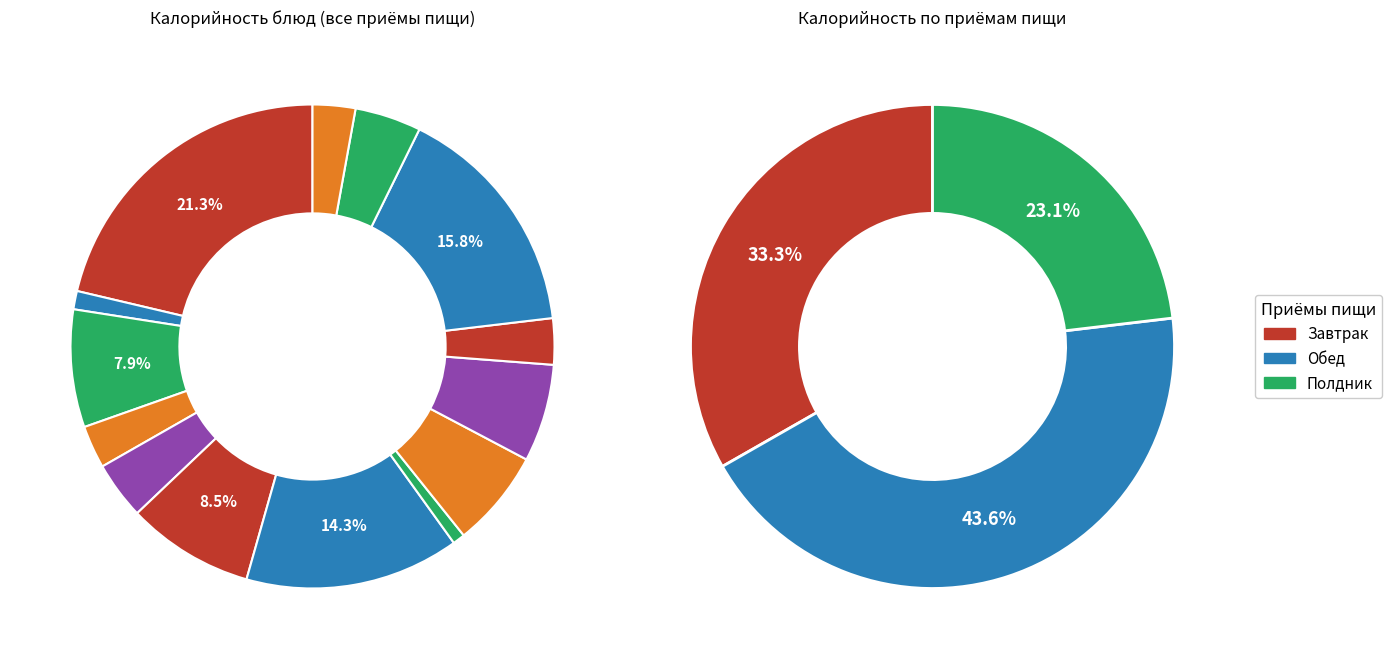

Does any single category account for the majority?

No